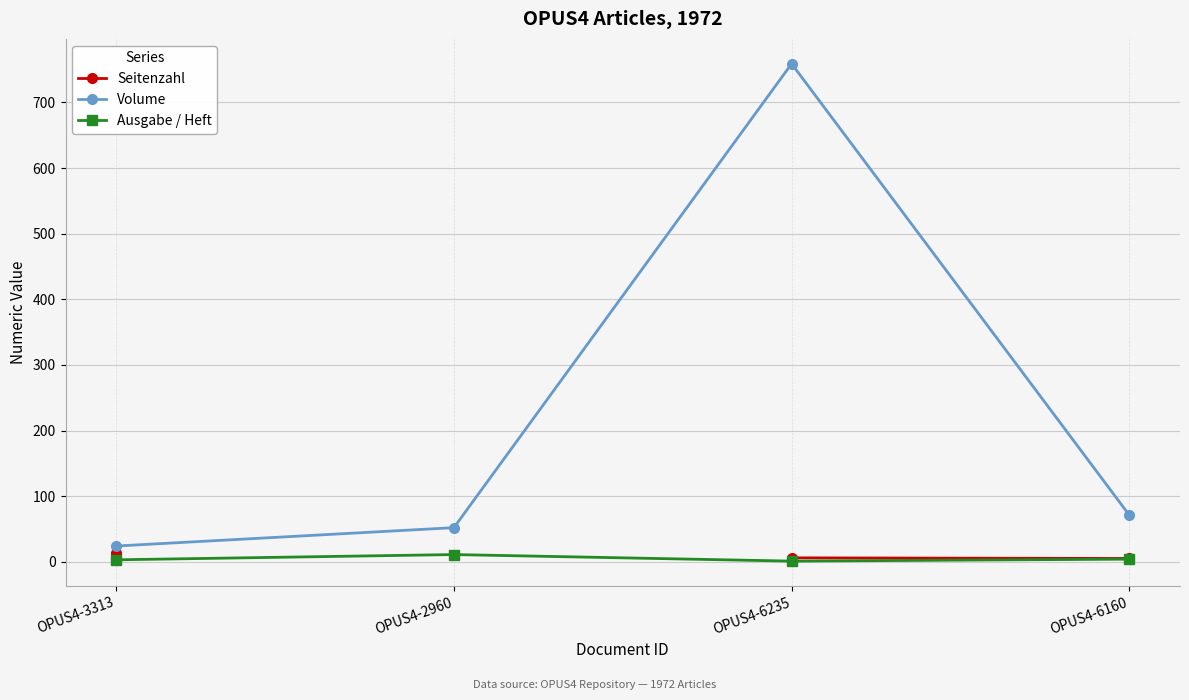

Rank the series by their average value, from lowest to highest.

Ausgabe / Heft, Seitenzahl, Volume